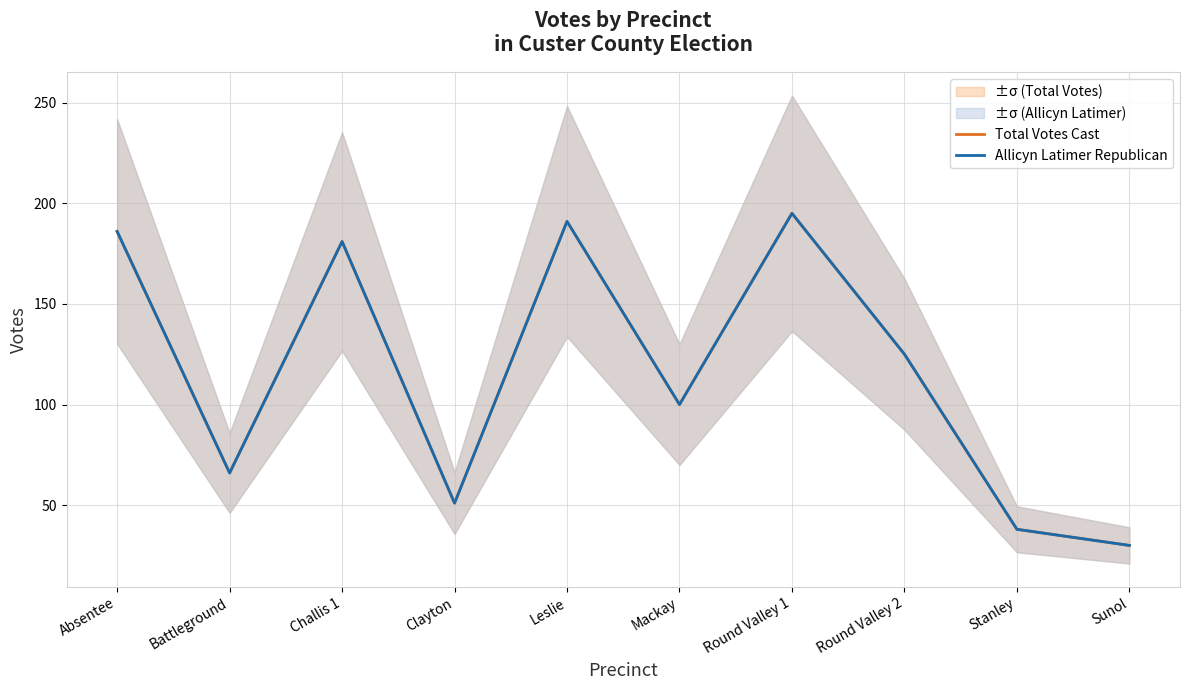

Where is the first local minimum for Allicyn Latimer Republican?

Battleground